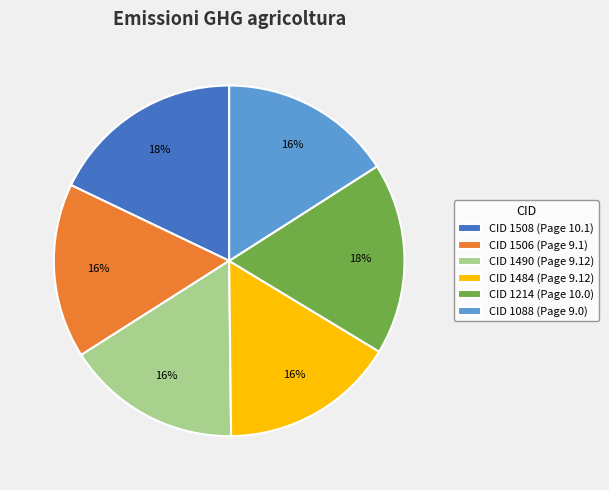

Is there a majority slice in this chart?

No